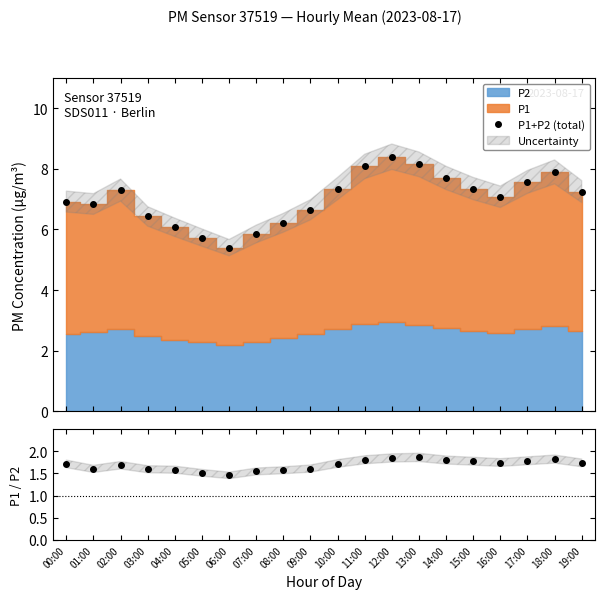

True or false: P1/P2 and P1+P2 (total) cross at least once.

False